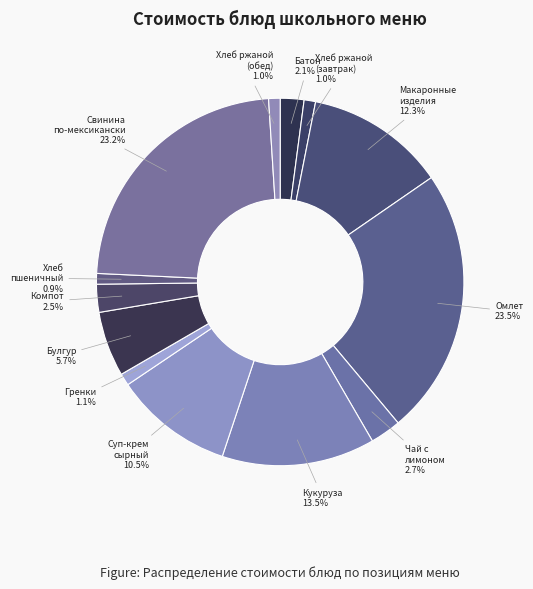

Count the number of slices in the pie.

13